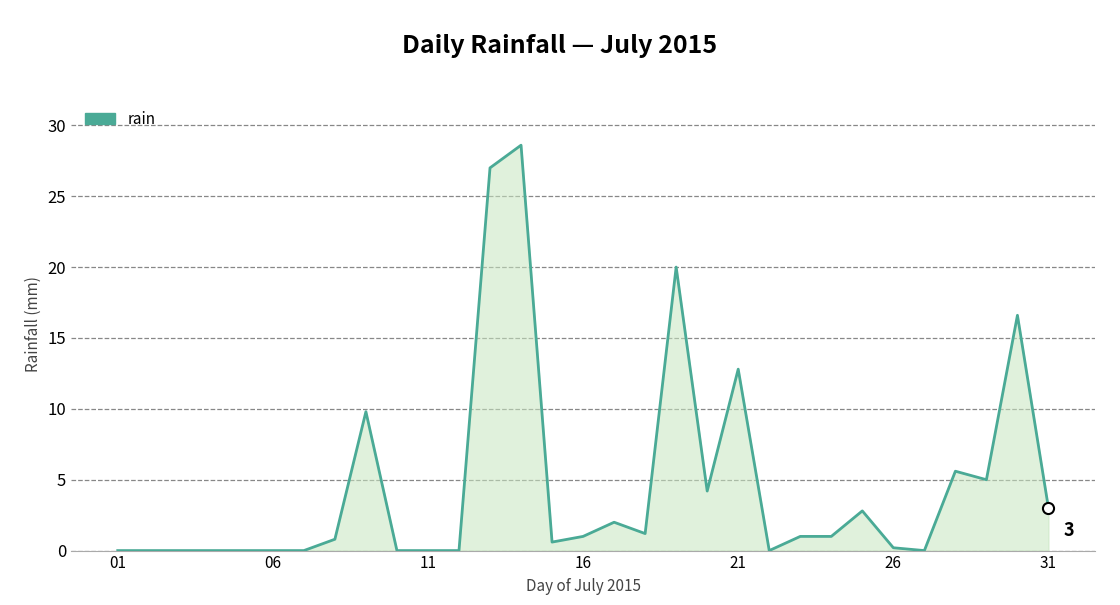

Does the chart have visible grid lines?

Yes